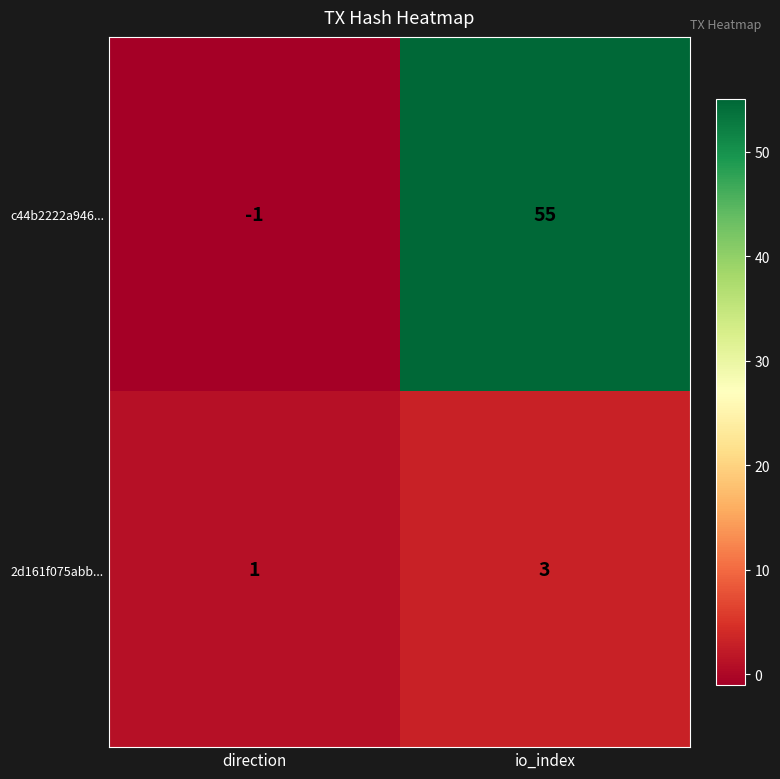

At which category is the sum across all series the highest?

io_index